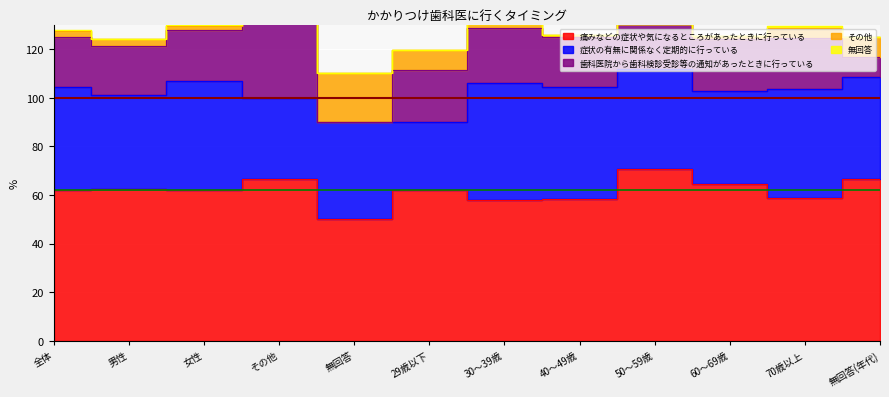

Reading left to right, what are all the values shown in this chart?

痛みなどの症状や気になるところがあったときに行っている: 62.1	62.3	62.2	66.7	50.0	62.0	58.0	58.5	70.6	64.4	58.7	66.7
症状の有無に関係なく定期的に行っている: 42.4	38.8	44.5	33.3	40.0	28.2	47.9	45.9	41.1	38.3	44.9	41.7
歯科医院から歯科検診受診等の通知があったときに行っている: 20.6	20.0	21.0	33.3	0.0	21.1	22.7	20.5	18.4	21.3	20.9	8.3
その他: 2.4	2.9	1.9	0.0	20.0	8.4	1.7	0.9	0.0	1.5	4.0	8.3
無回答: 0.4	0.2	0.5	0.0	0.0	0.0	0.0	0.0	0.0	0.0	1.1	0.0